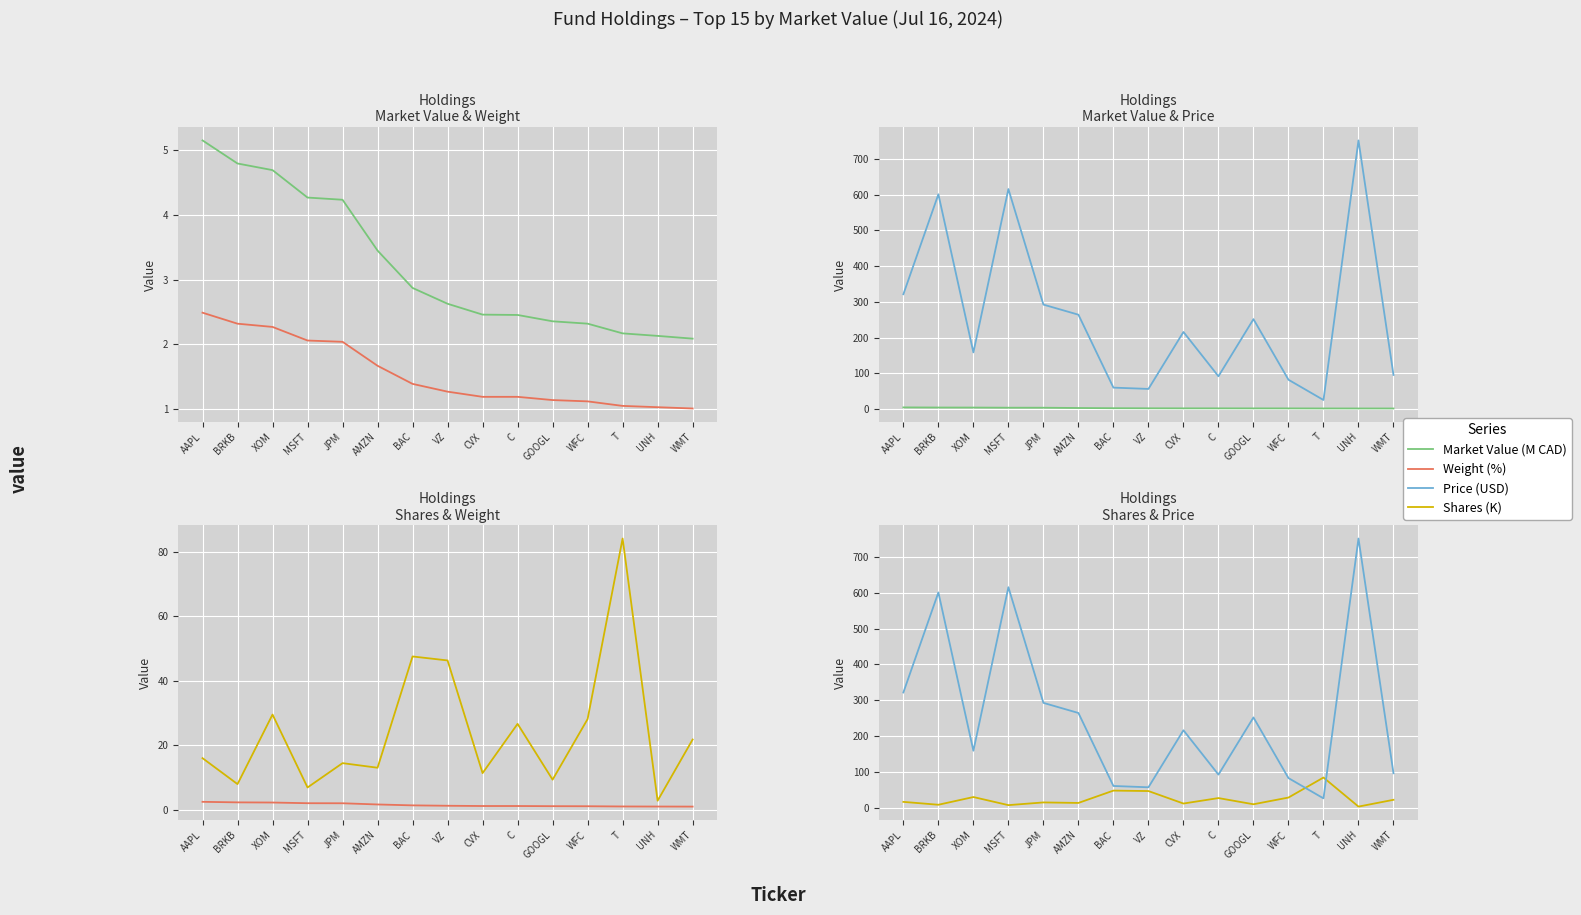

What is the minimum value shown in the chart?

1.0